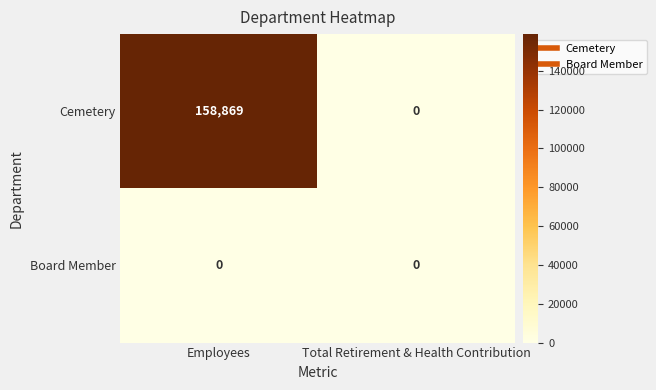

Is it true that Board Member equals 0 at Employees?

True